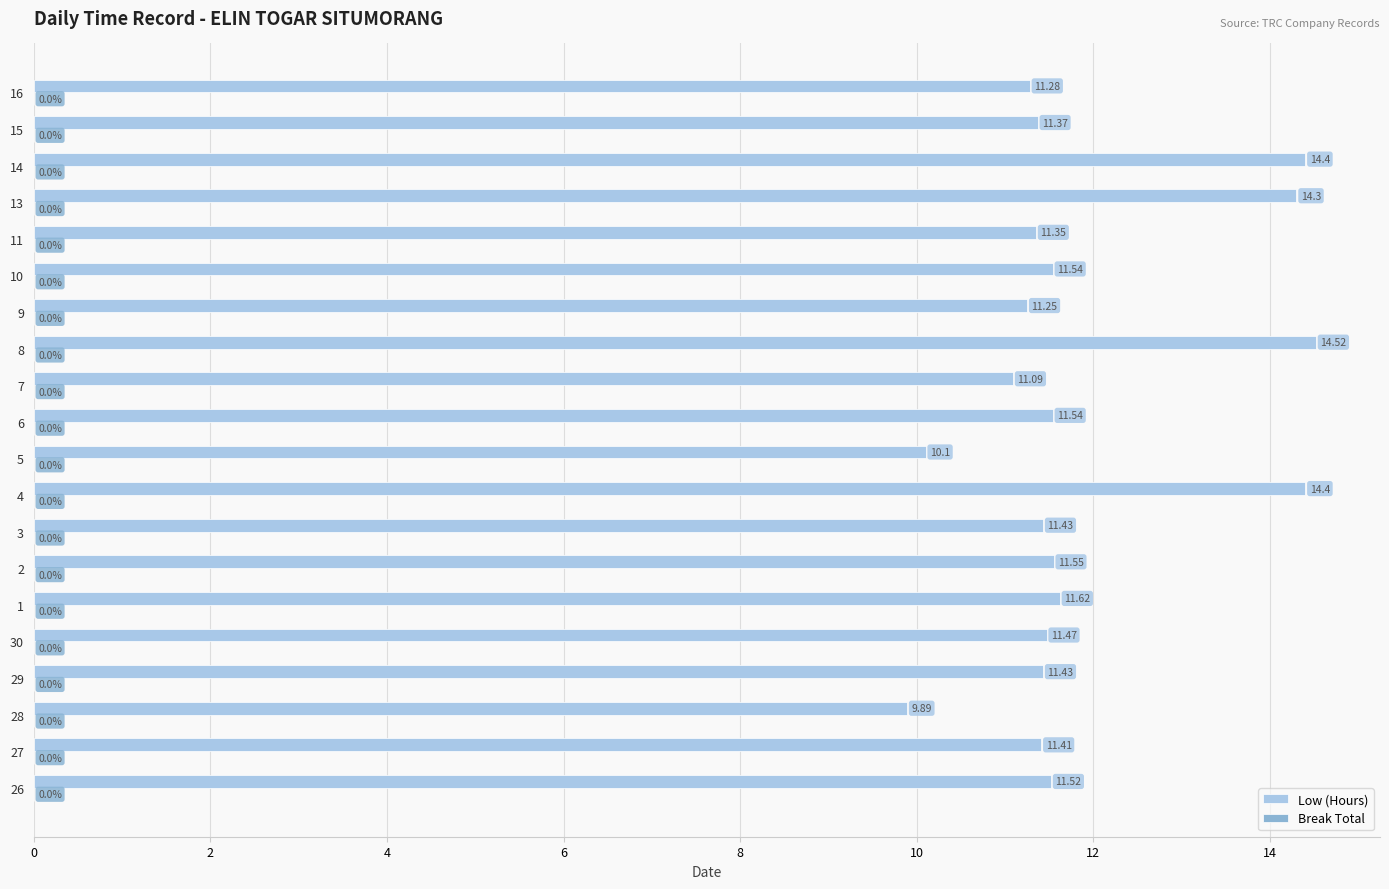

What is the difference between the second highest and second lowest values?

4.3